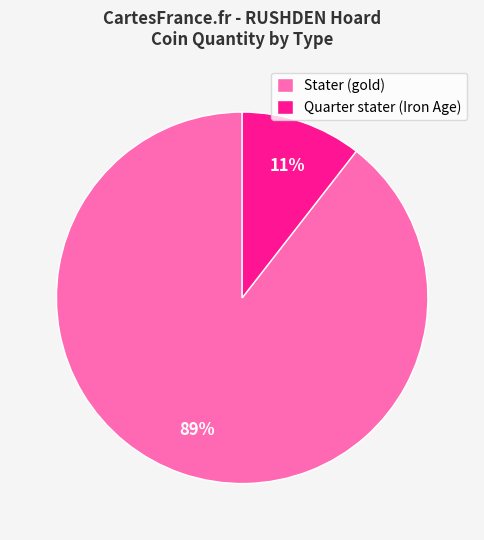

The Stater (gold) slice represents 89% of the pie. True or false?

True